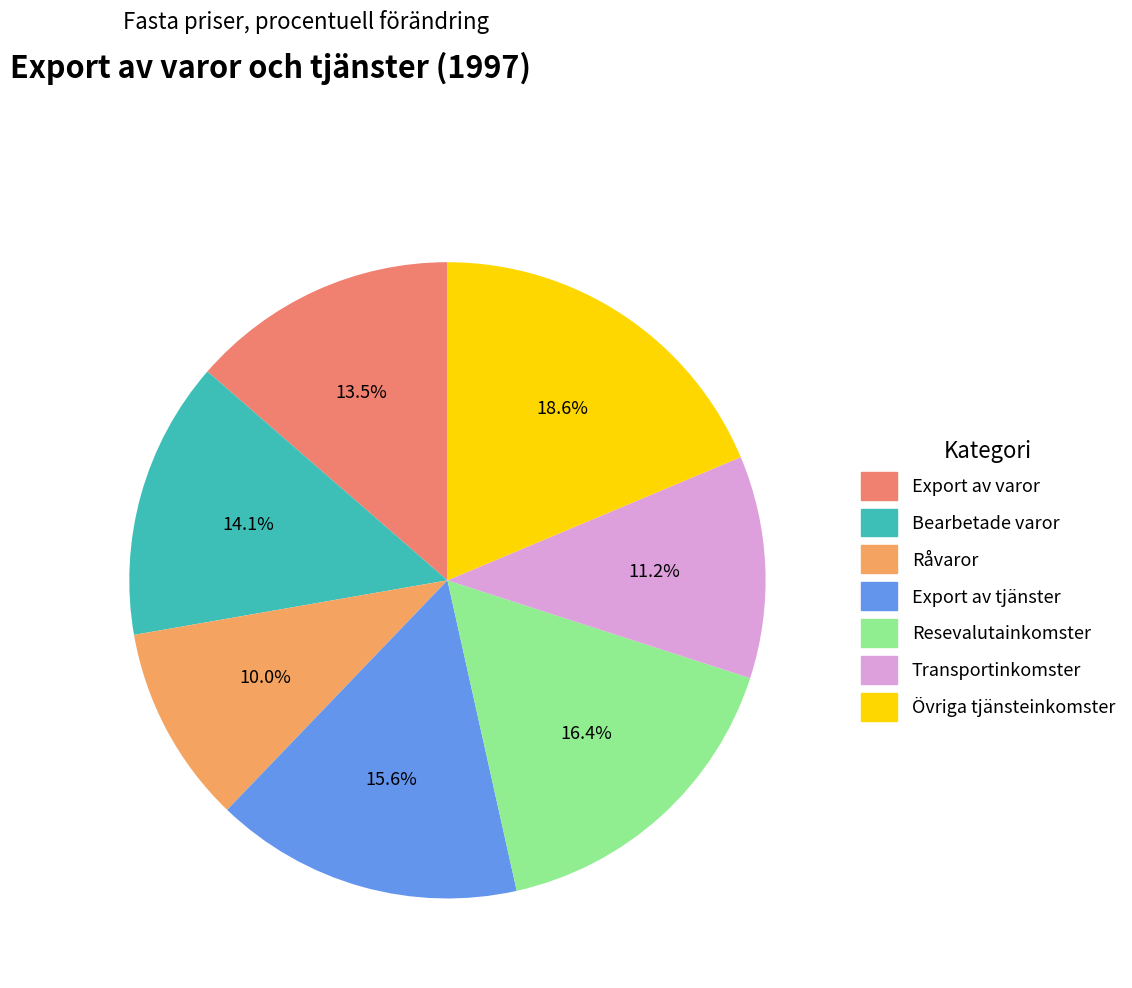

To the nearest percent, what percentage of the pie is Bearbetade varor?

14%